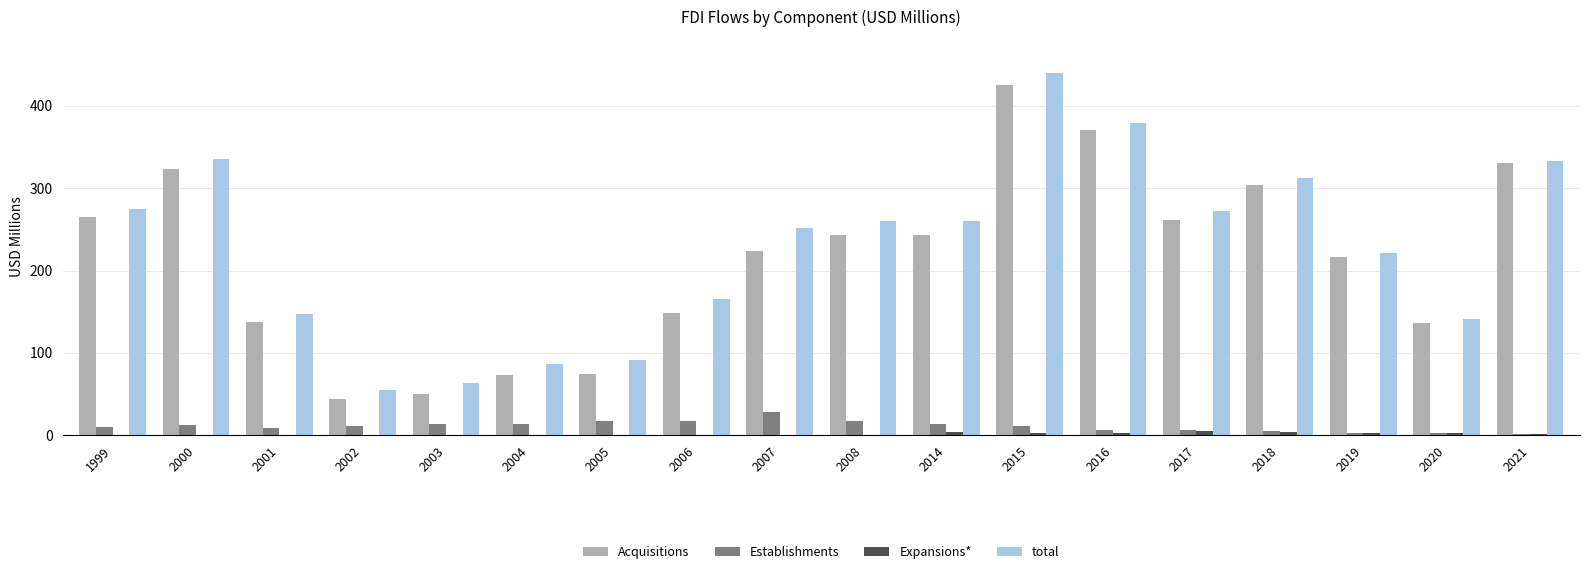

What is the difference between the Establishments values at 2000 and 1999?

3.1